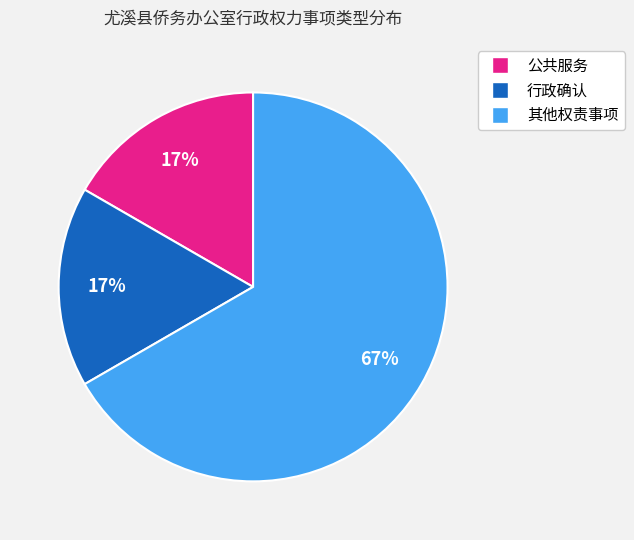

Which has a higher value, 行政确认 or 其他权责事项?

其他权责事项